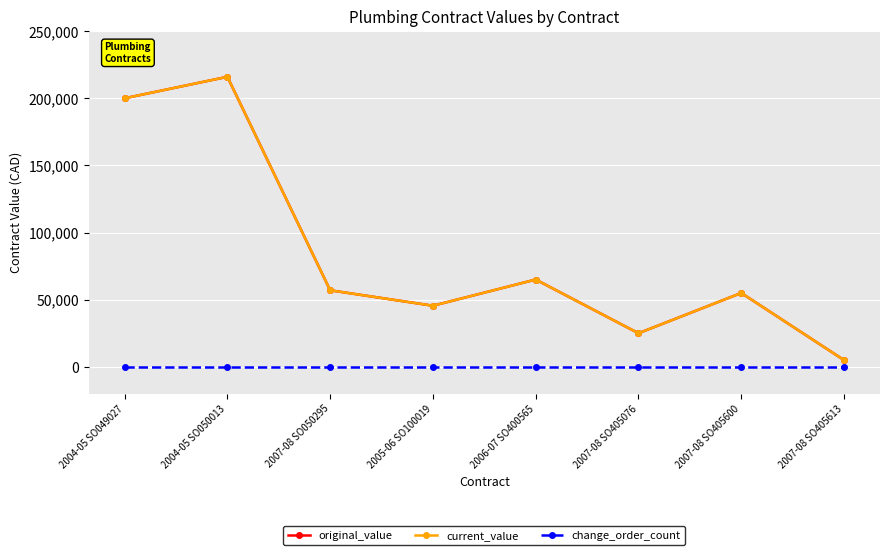

Is this an area chart (filled region under the line)?

No